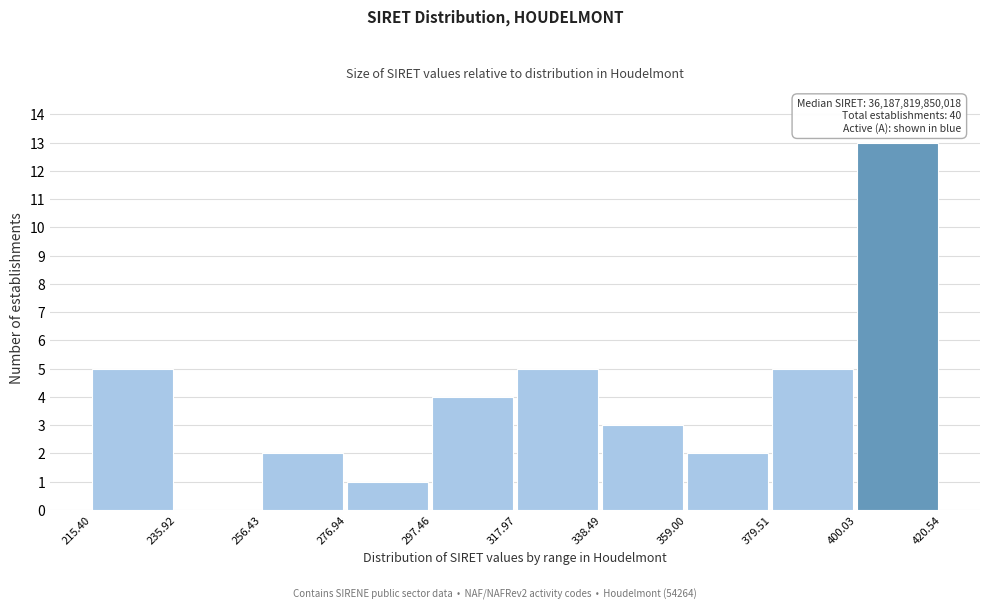

Which range on the x-axis has the tallest bar?

400.03 to 420.54